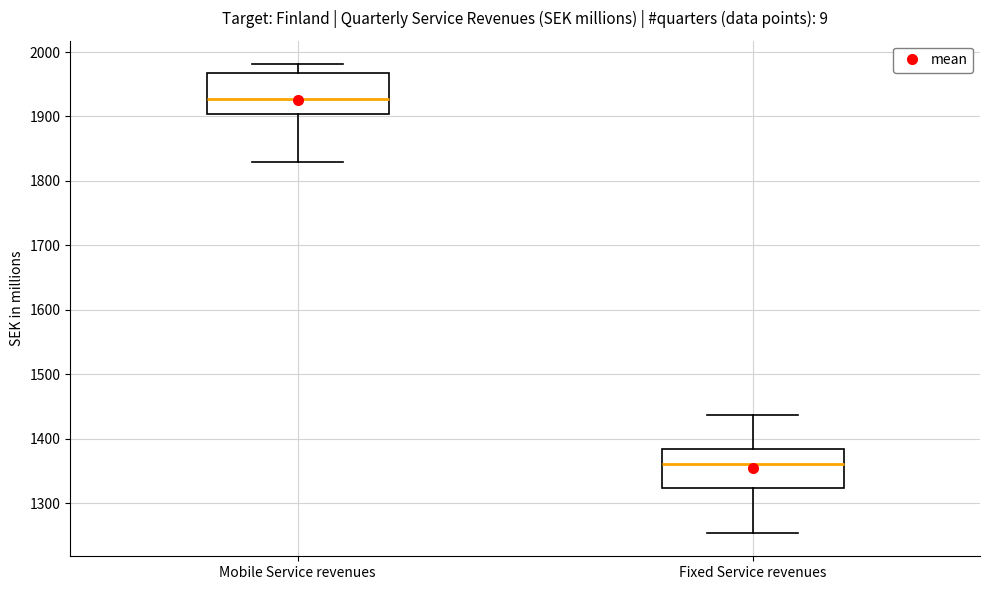

Which box's median line is the highest?

Mobile Service revenues